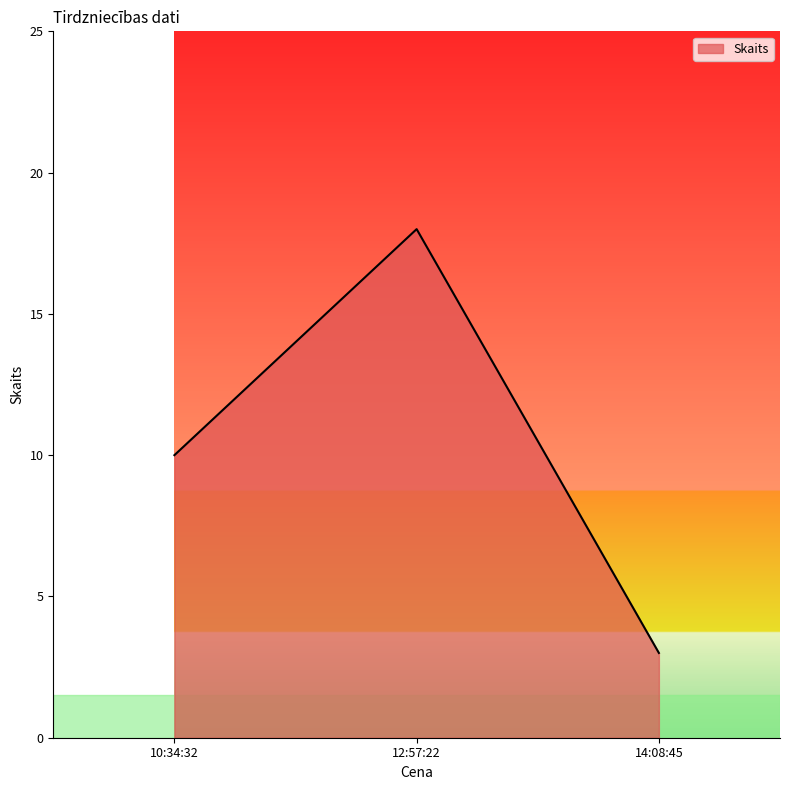

What is the ratio of the value at 10:34:32 to the value at 14:08:45?

3.3